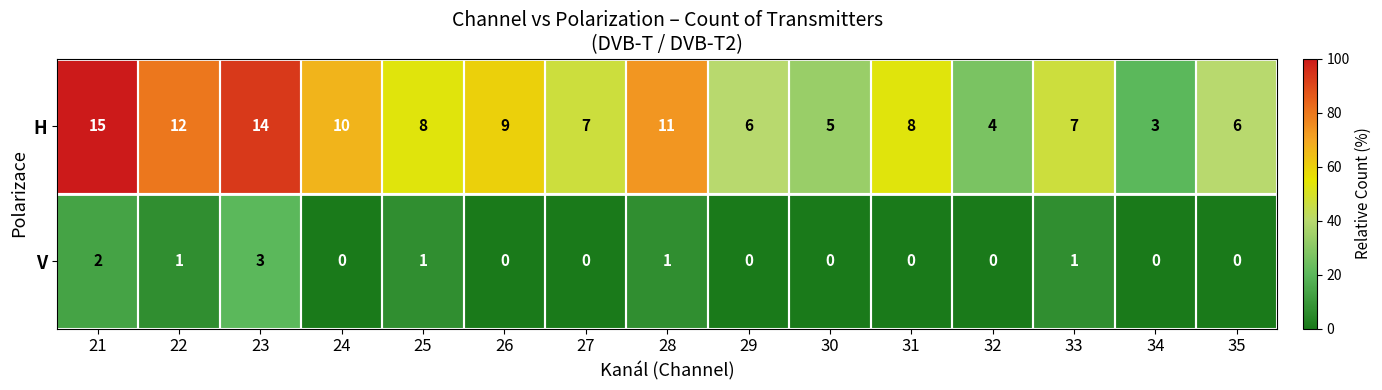

List the labels in order of H value, smallest first.

34, 32, 30, 29, 35, 27, 33, 25, 31, 26, 24, 28, 22, 23, 21